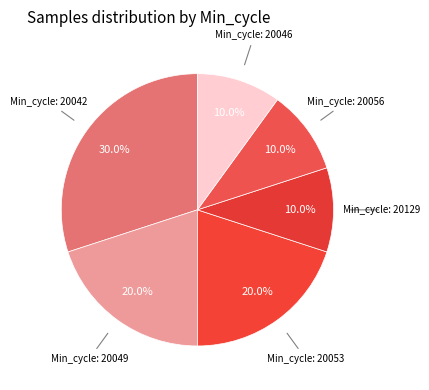

How many slices are in this pie chart?

6